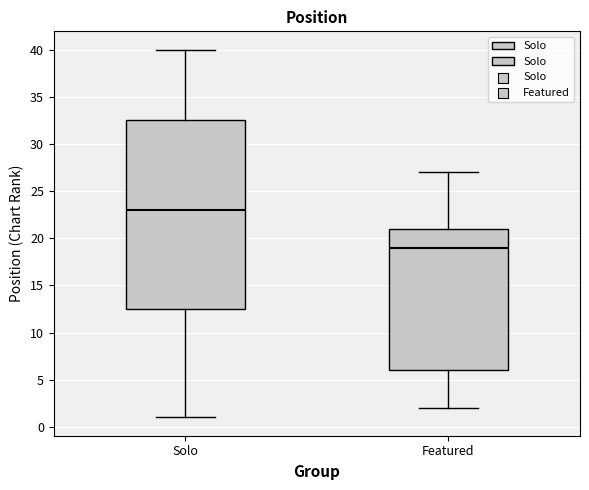

Reading left to right, read every box against the y-axis: the position of its median line, the range the box covers, and the ends of its whiskers. The values are not printed on the chart, so give them approximately, as read against the axis.

Solo: median 23.0, box 12.5 to 32.5, whiskers 1.0 to 40.0
Featured: median 19.0, box 6.0 to 21.0, whiskers 2.0 to 27.0